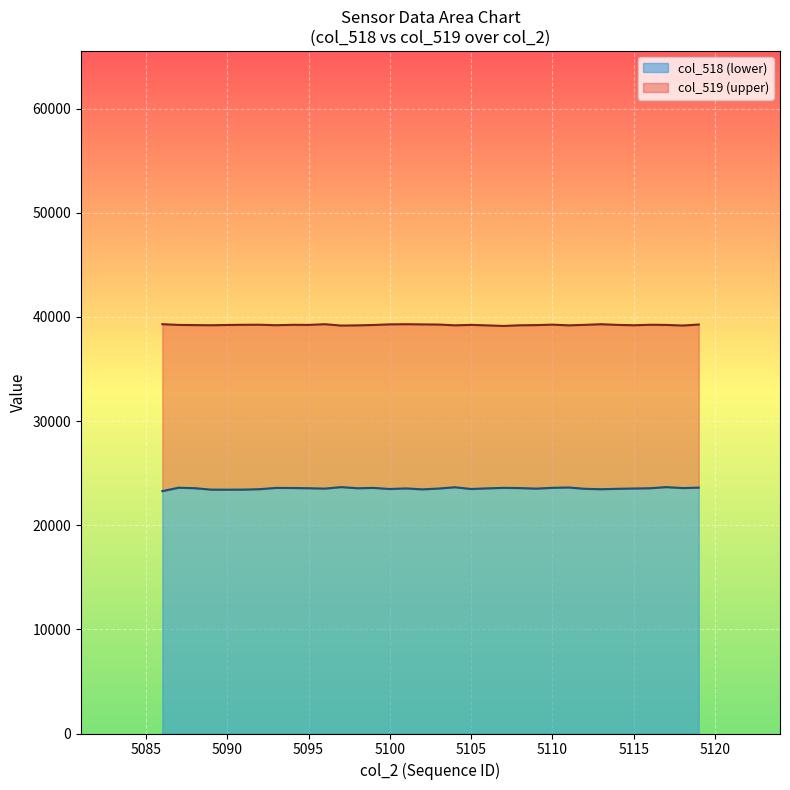

Between 5111 and 5114, which series saw the biggest shift?

col_518